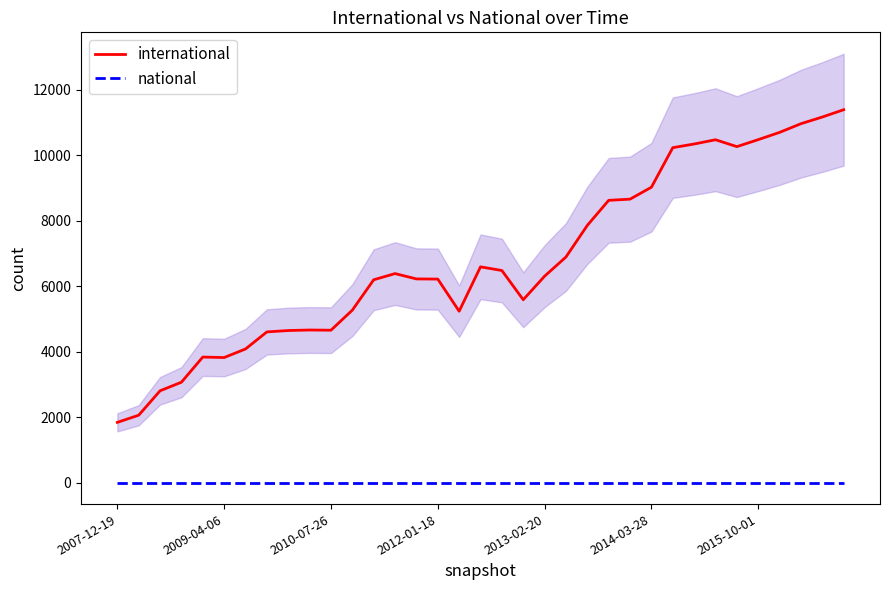

At how many categories does at least one series exceed 5741?

21